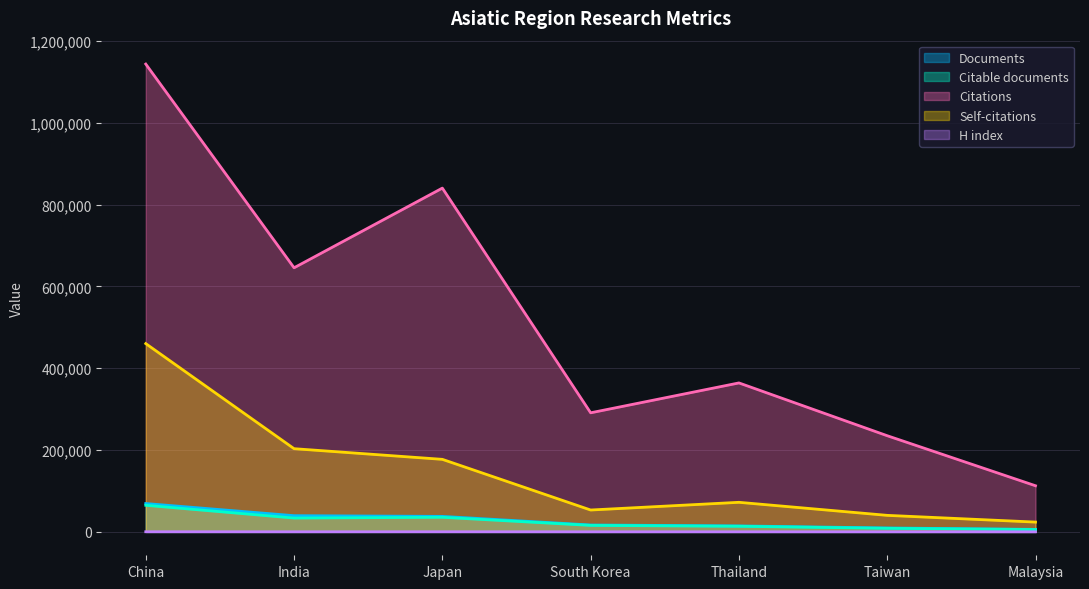

Which series has the largest total across all categories?

Citations